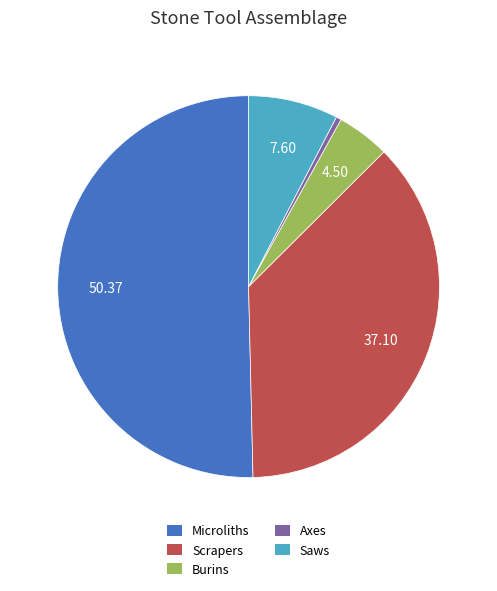

How many segments does this pie chart have?

5